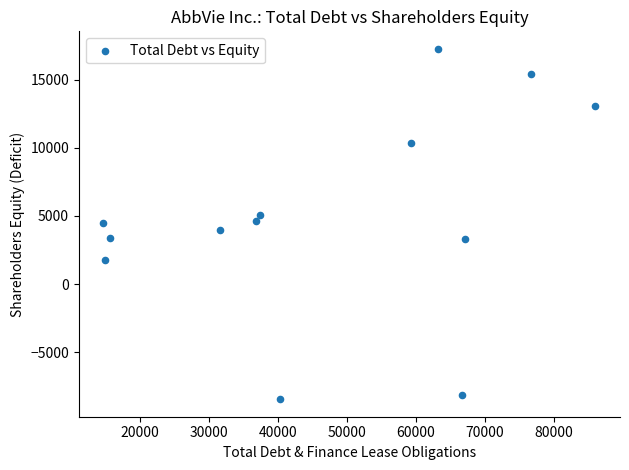

What is the range of X values (max minus min)?

71333